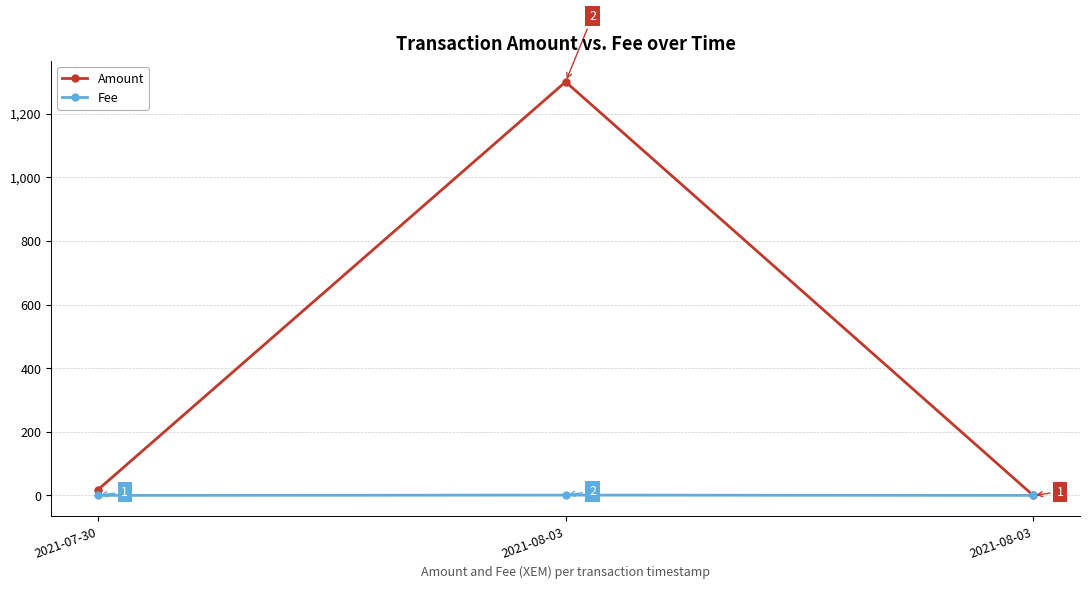

Reading left to right, list all the values displayed in this chart.

Amount: 2021-07-30=18.0	2021-08-03=1300.0	2021-08-03=0.0
Fee: 2021-07-30=0.0	2021-08-03=1.0	2021-08-03=0.0